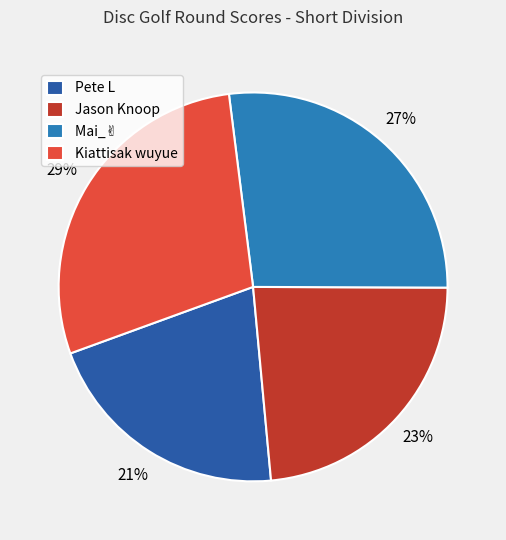

Combined, do Jason Knoop and Pete L account for over 50%?

No